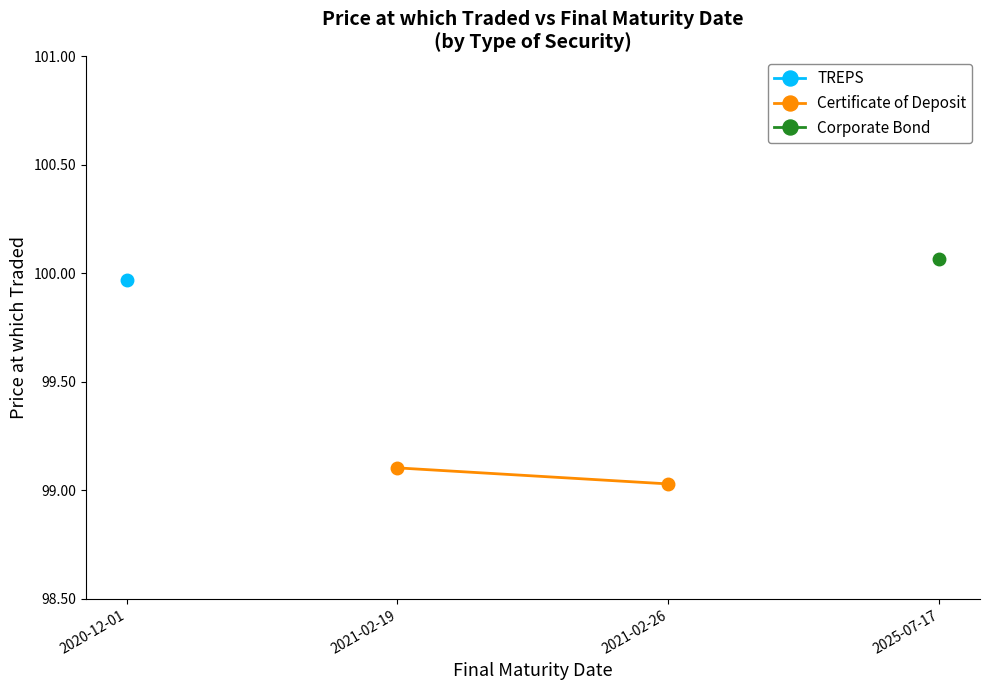

Approximately how many times larger is the value at 2021-02-19 compared to 2021-02-26?

1.0